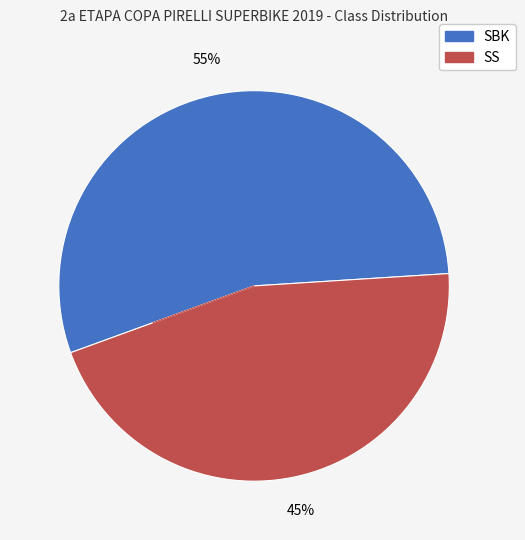

How many slices are in this pie chart?

2